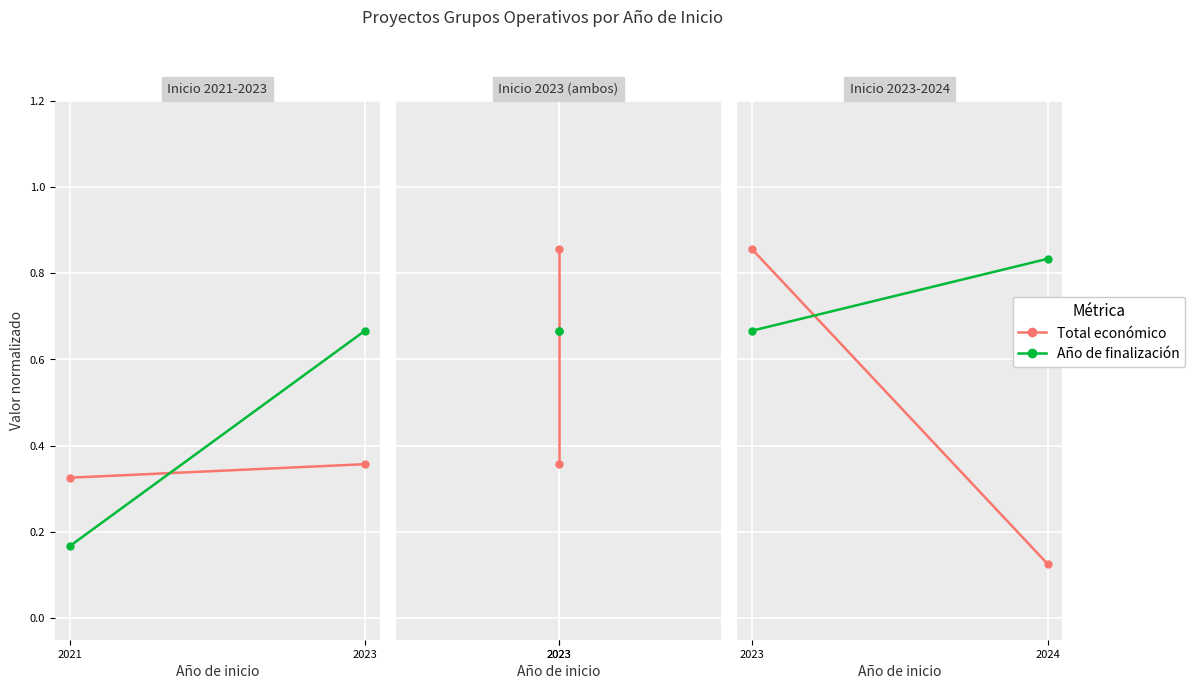

What is the value of the Total económico point at the 2nd from the left?

0.1